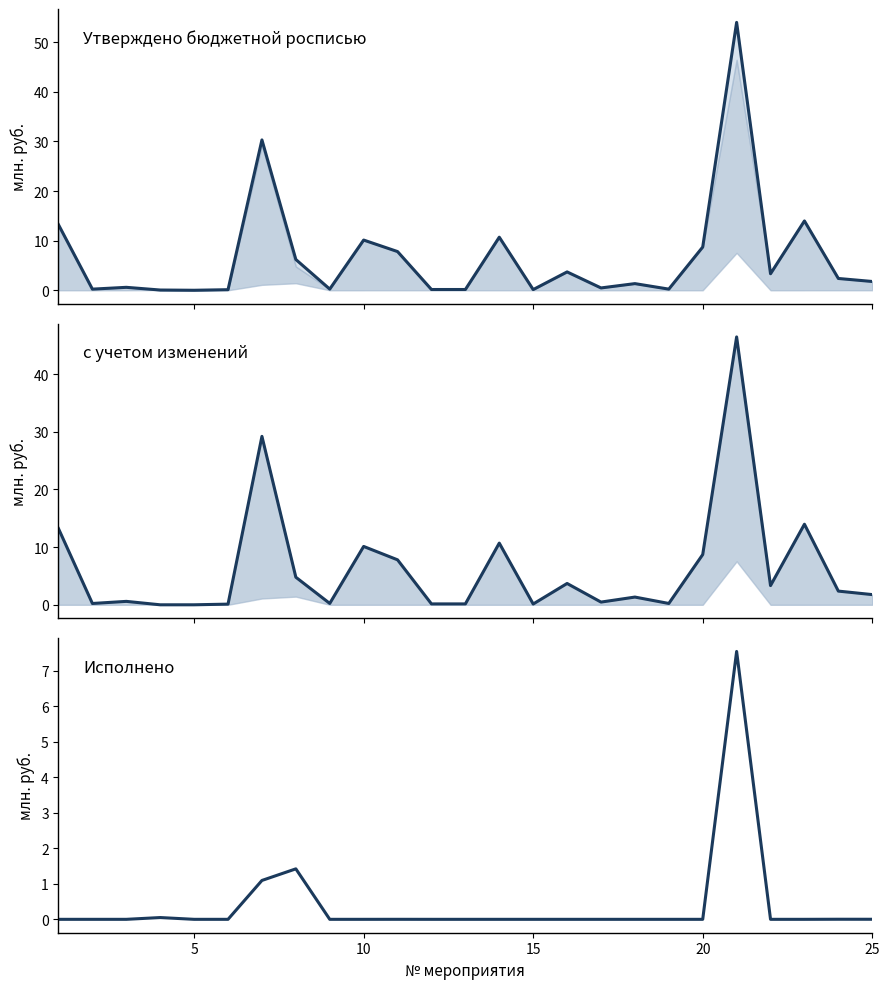

How many intersections are there between с учетом изменений and Исполнено?

2